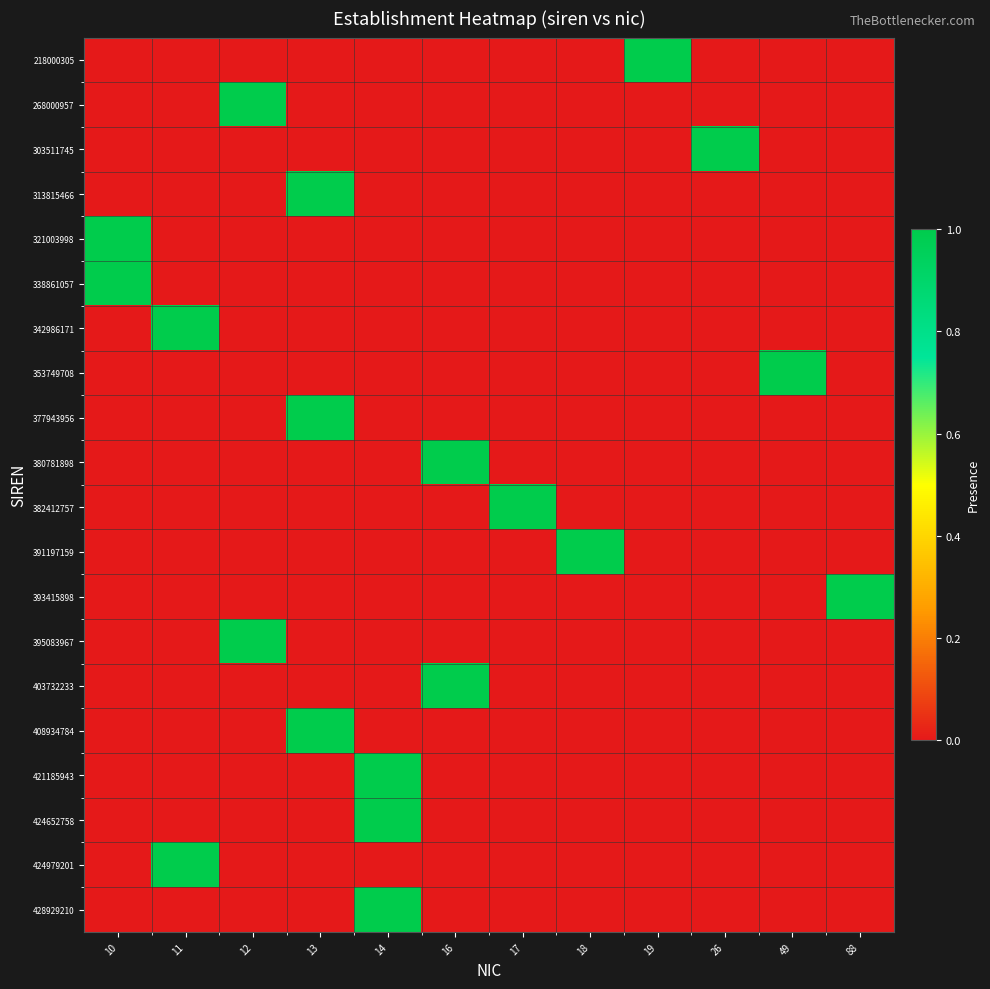

Rank the series by their maximum value, from lowest to highest.

218000305, 268000957, 303511745, 313815466, 321003998, 338861057, 342986171, 353749708, 377943956, 380781898, 382412757, 391197159, 393415898, 395083967, 403732233, 408934784, 421185943, 424652758, 424979201, 428929210